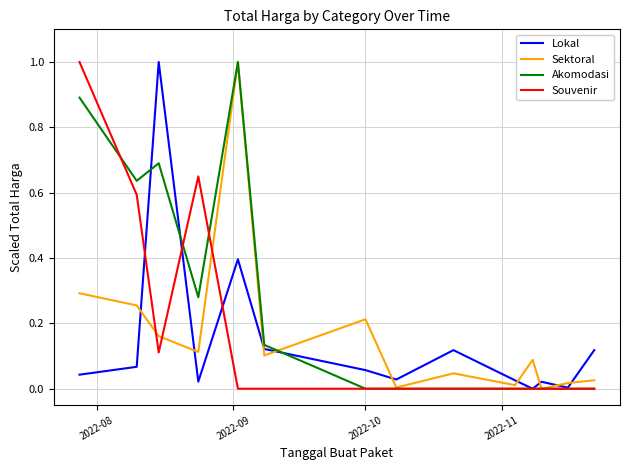

After their last crossing, which series has the higher values: Sektoral or Lokal?

Lokal